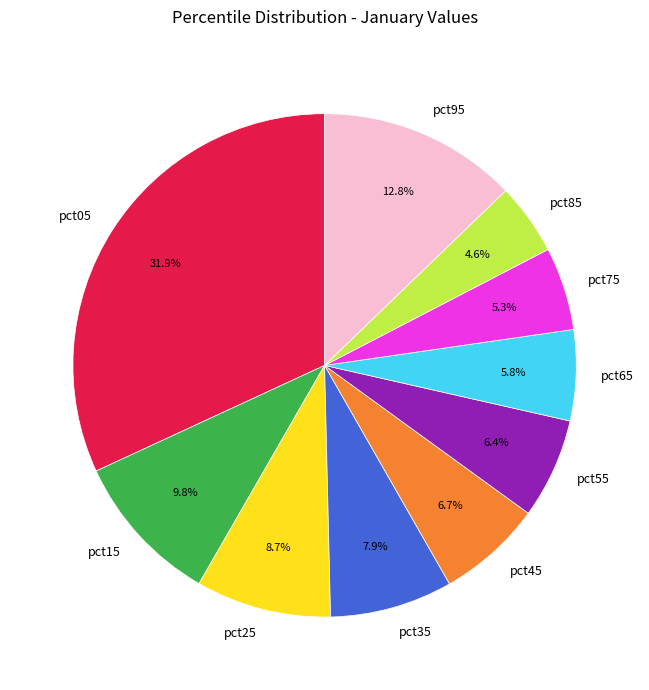

True or false: pct95 accounts for 1% of the total.

False